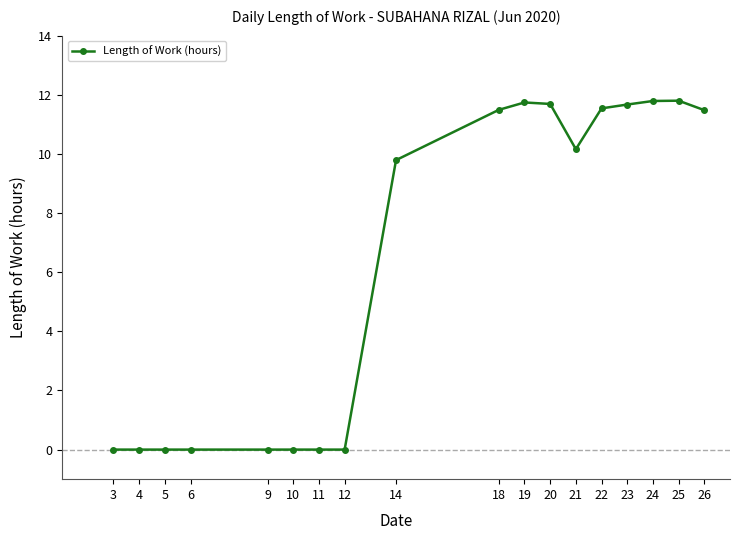

Count the number of values greater than 10.

9